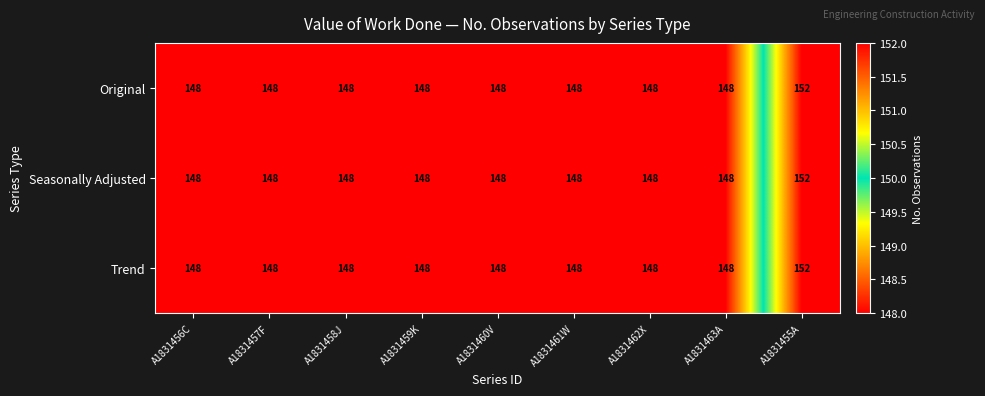

Read the Original value at A1831463A.

148